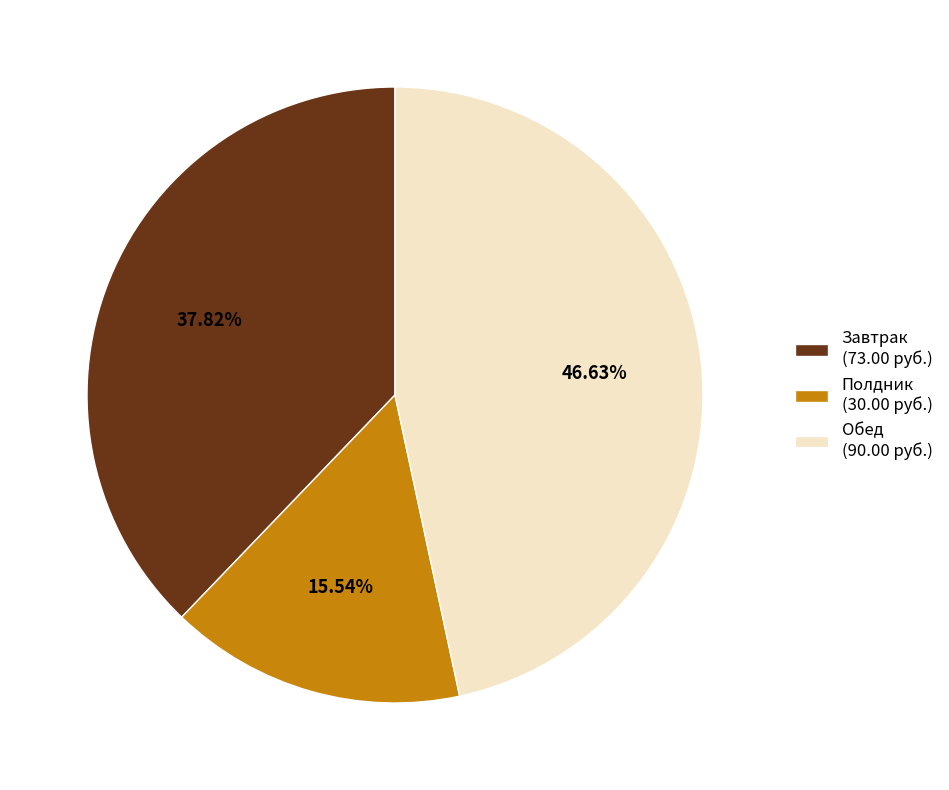

Count the number of slices in the pie.

3